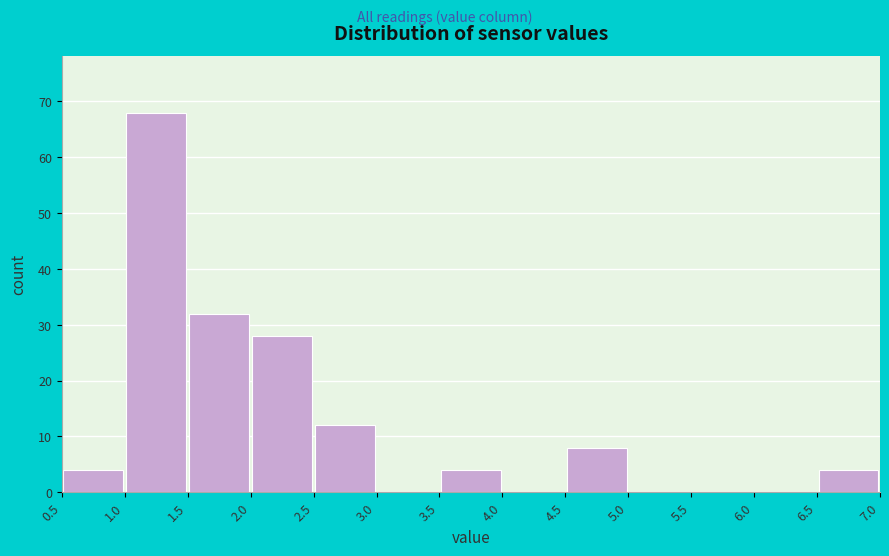

How tall is the bar that spans 4.5 to 5.0 on the x-axis? The values are not printed on the chart, so give them approximately, as read against the axis.

8